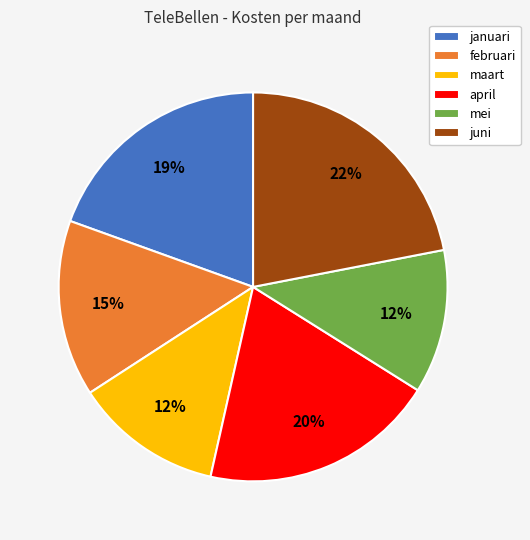

Do april and mei together represent more than half of the pie?

No